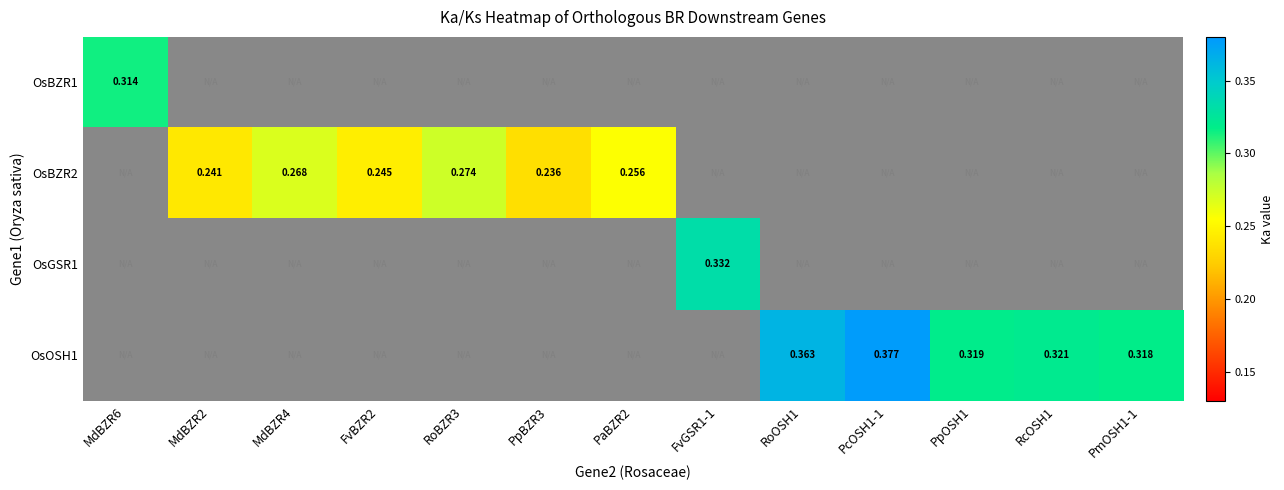

Is the value of OsBZR2 at PpBZR3 greater than the value of OsBZR1 at FvBZR2?

No